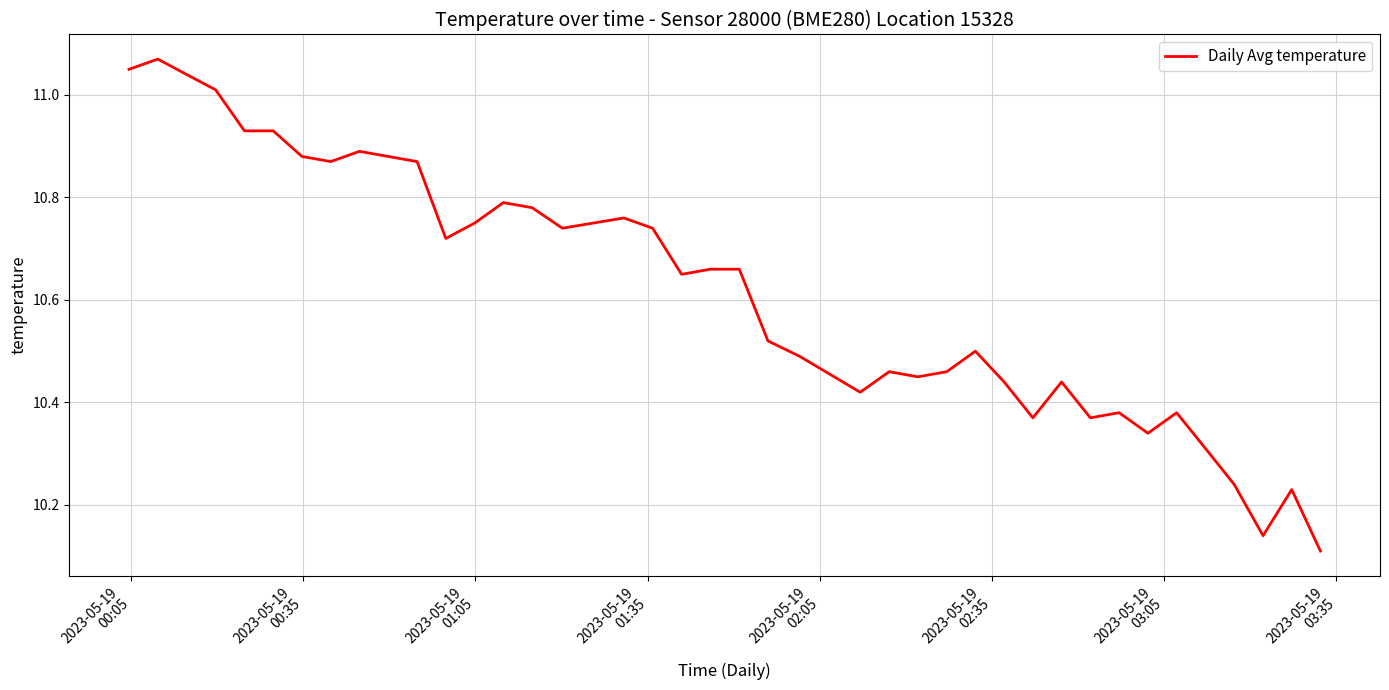

What is the difference between the maximum and minimum values?

1.0